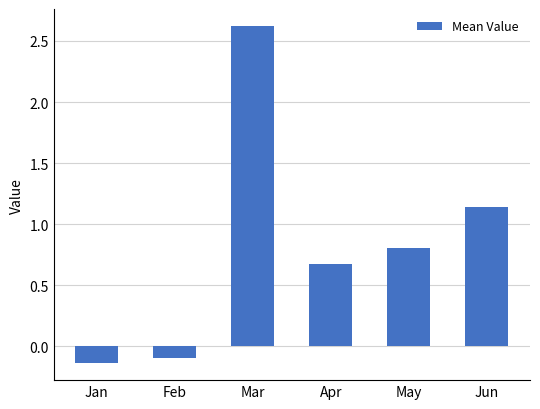

What is the change in value from Feb to May?

+0.9